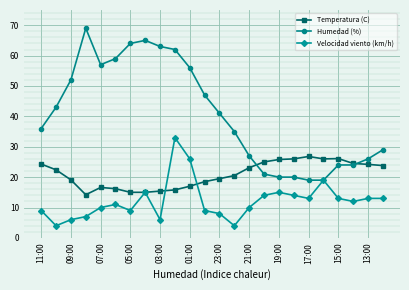

What is the greatest value displayed?

69.0